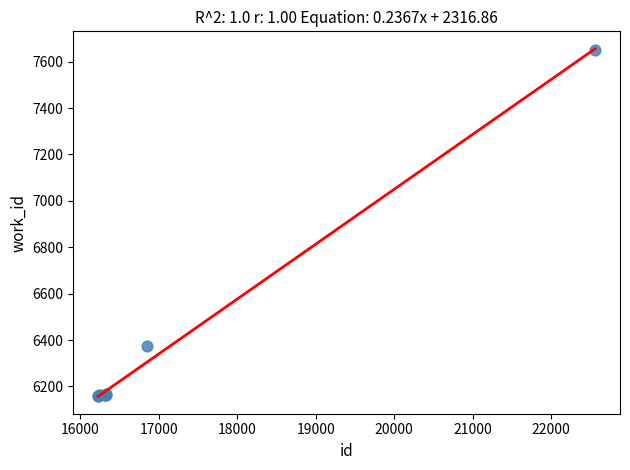

What Y value in the scatter plot is closest to 6904?

6375